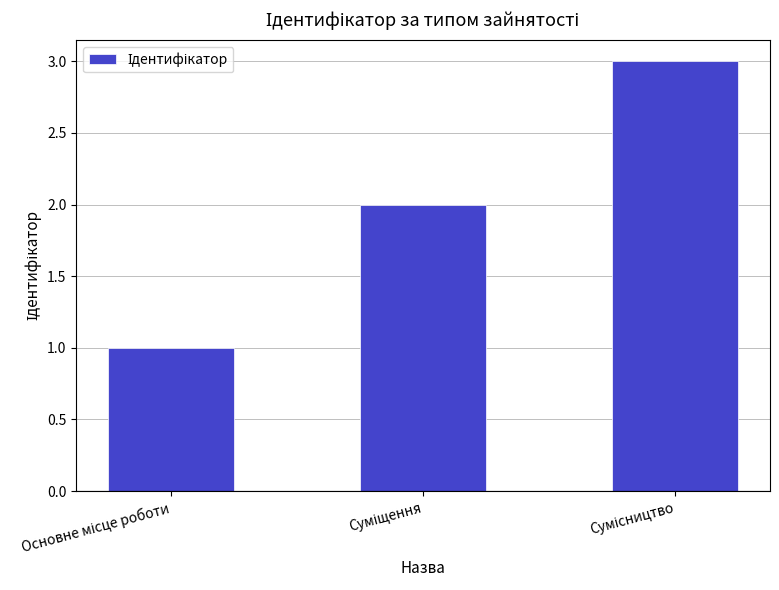

Does the chart contain any negative values?

No